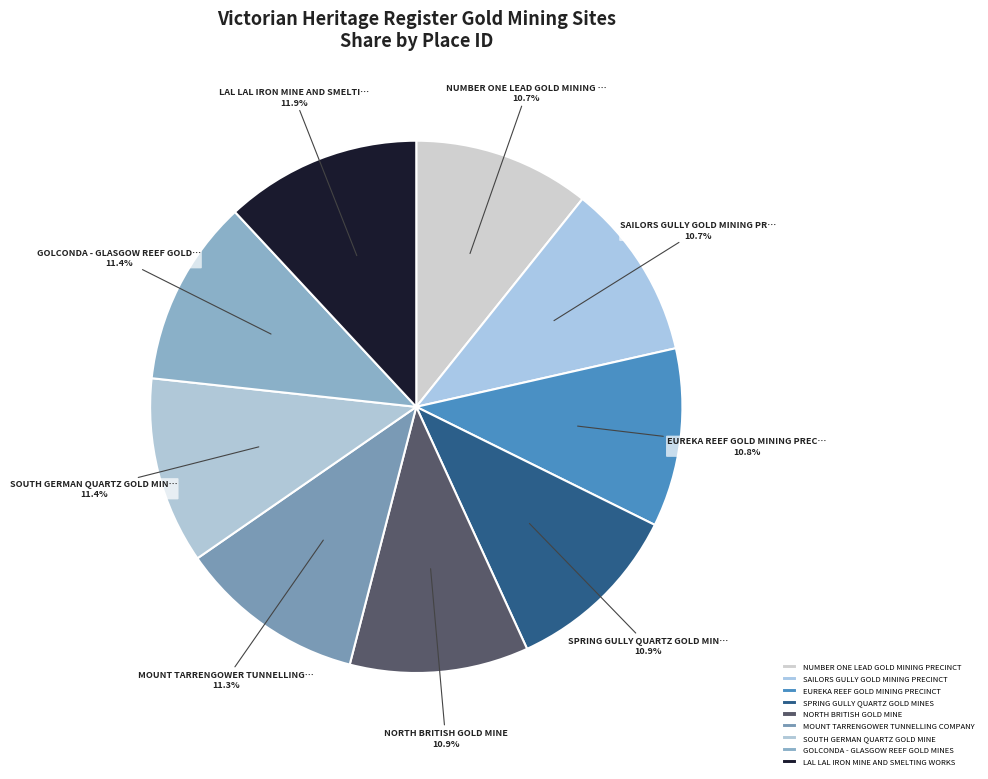

Does any single category account for the majority?

No